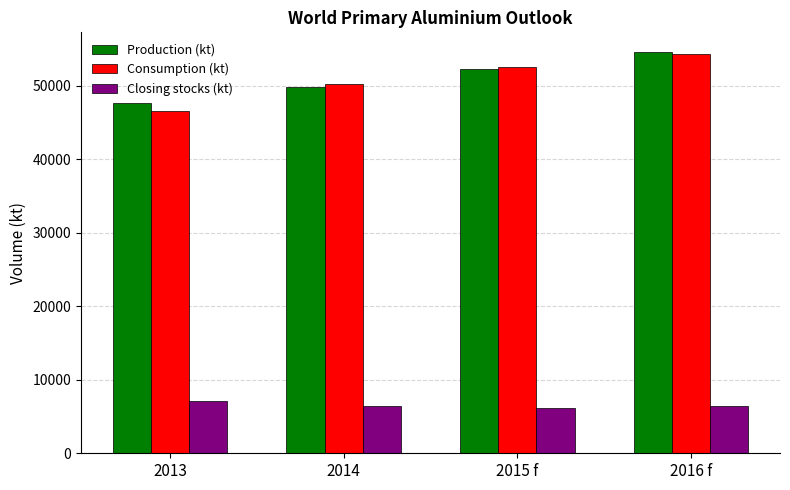

What position from the left is 2016 f?

4